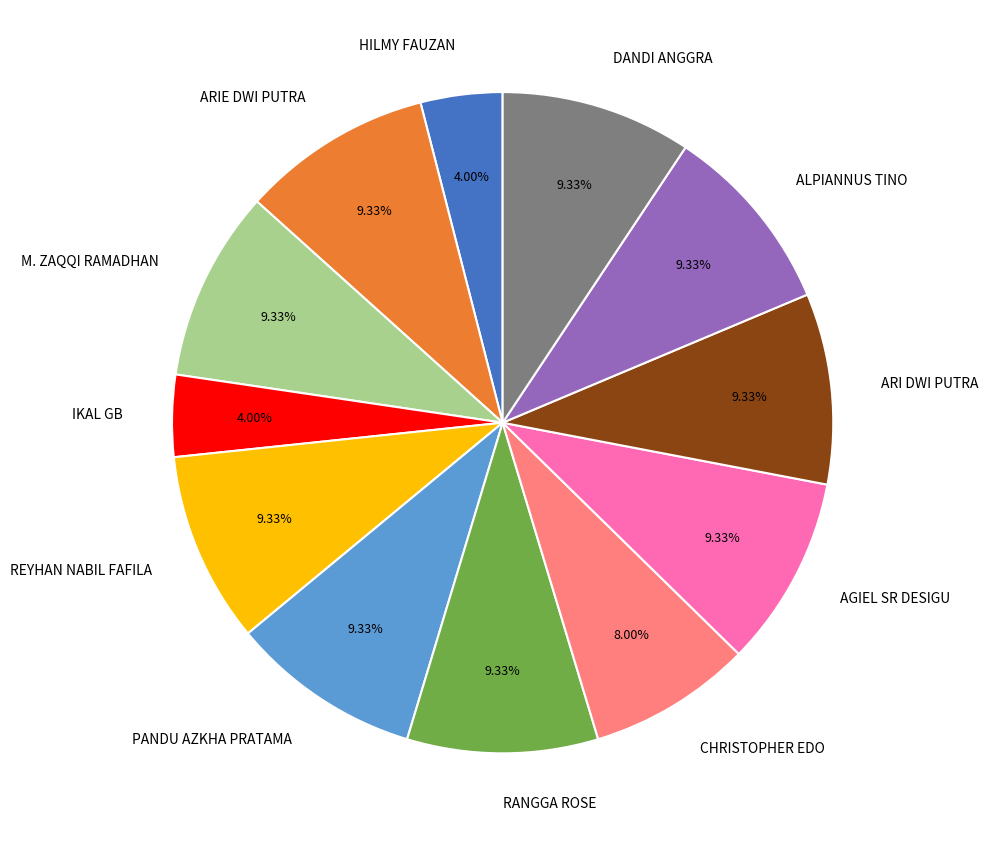

Does ARI DWI PUTRA account for over 50% of the chart?

No